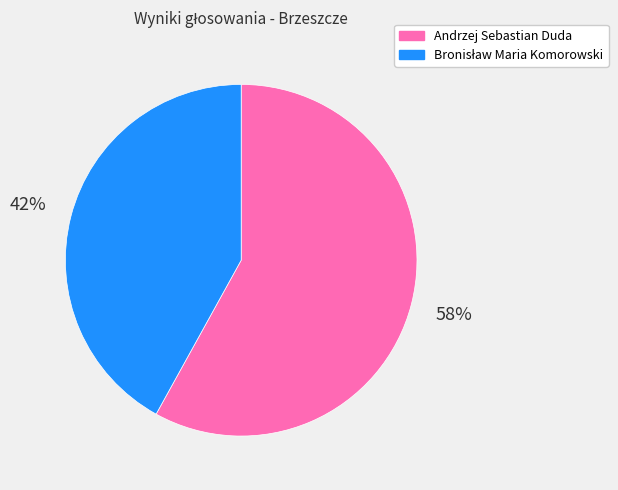

What is the largest slice in the pie chart?

Andrzej Sebastian Duda